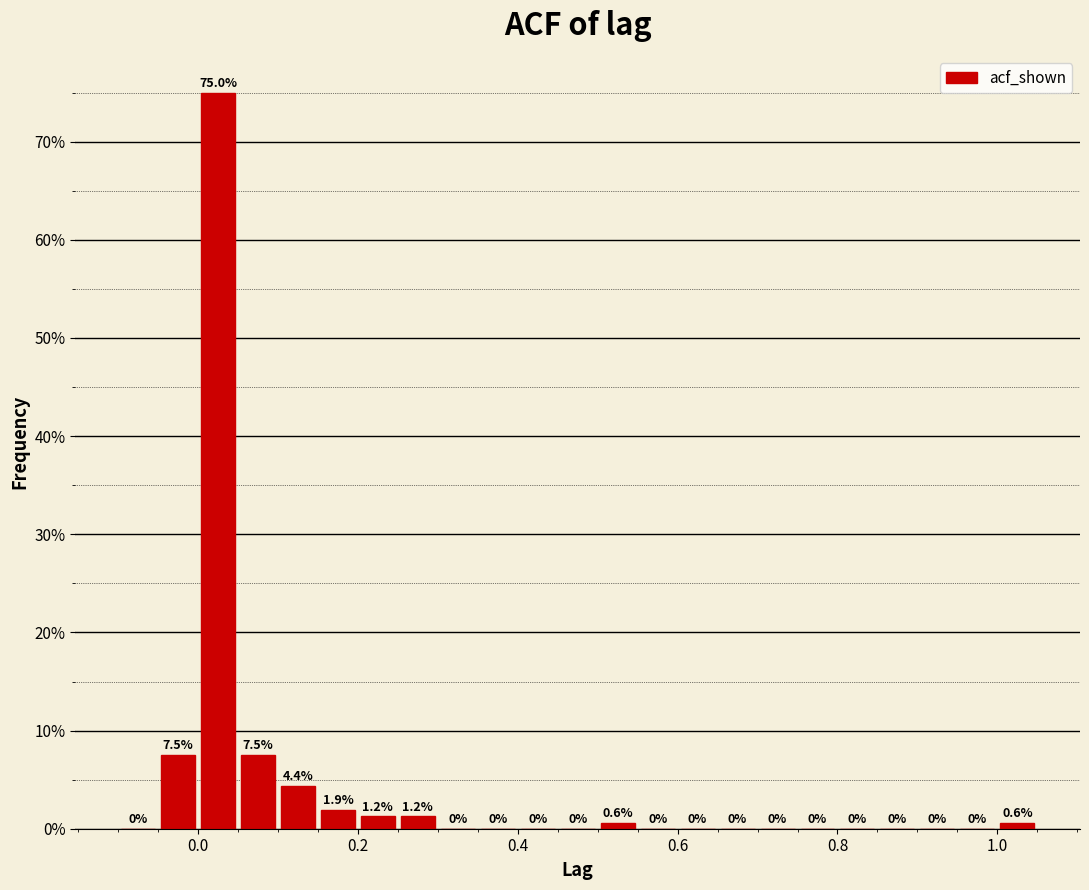

Read against the x-axis, roughly where is the centre of the tallest bar?

0.02